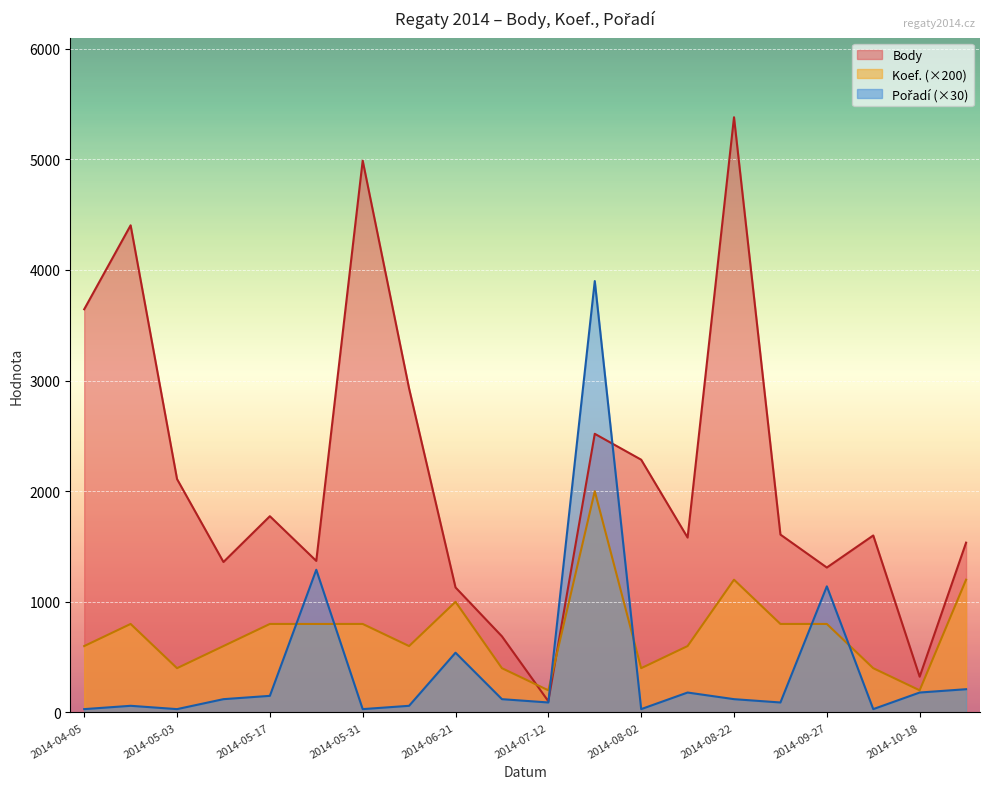

What position from the right is 2014-10-18?

2